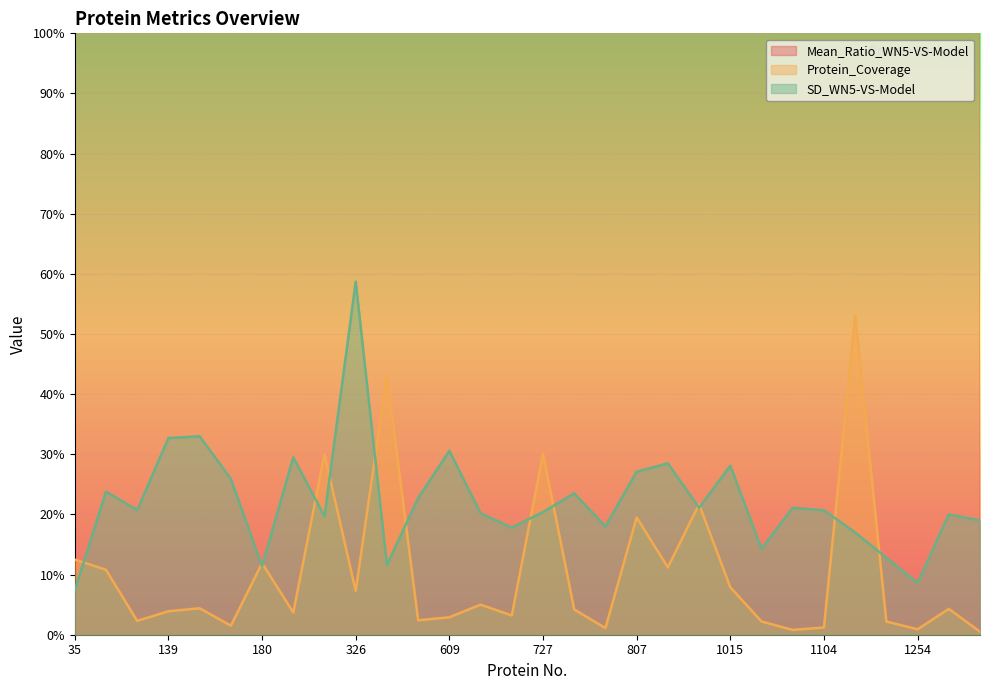

Reading left to right, transcribe all the data shown in this chart.

Mean_Ratio_WN5-VS-Model: 1.3	1.2	1.2	1.3	1.4	1.4	1.4	1.3	1.2	1.6	1.2	1.2	1.4	1.3	1.2	1.2	1.2	1.4	1.2	1.3	1.2	1.2	1.3	1.3	1.2	1.3	1.3	1.2	1.2	1.3
Protein_Coverage: 0.1	0.1	0.0	0.0	0.0	0.0	0.1	0.0	0.3	0.1	0.4	0.0	0.0	0.1	0.0	0.3	0.0	0.0	0.2	0.1	0.2	0.1	0.0	0.0	0.0	0.5	0.0	0.0	0.0	0.0
SD_WN5-VS-Model: 0.1	0.2	0.2	0.3	0.3	0.3	0.1	0.3	0.2	0.6	0.1	0.2	0.3	0.2	0.2	0.2	0.2	0.2	0.3	0.3	0.2	0.3	0.1	0.2	0.2	0.2	0.1	0.1	0.2	0.2